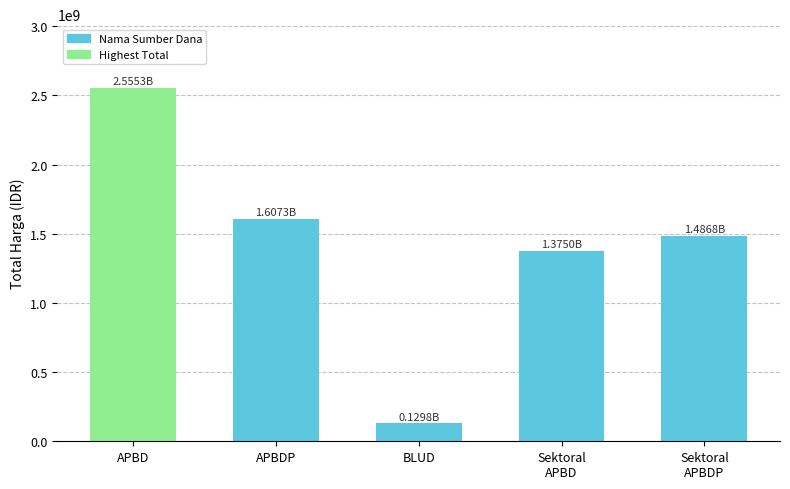

What is the difference between the maximum and second lowest values?

1180352000